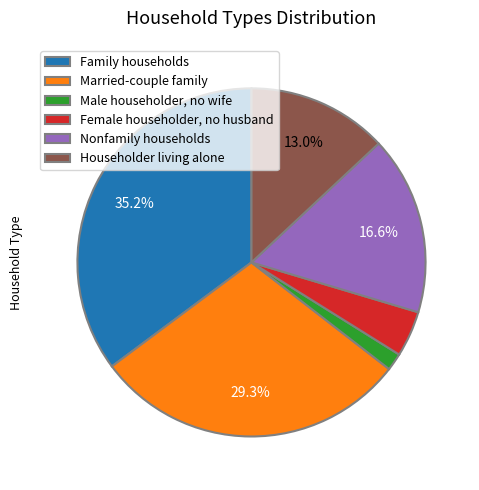

What is the total percentage of Married-couple family and Nonfamily households?

45.9%